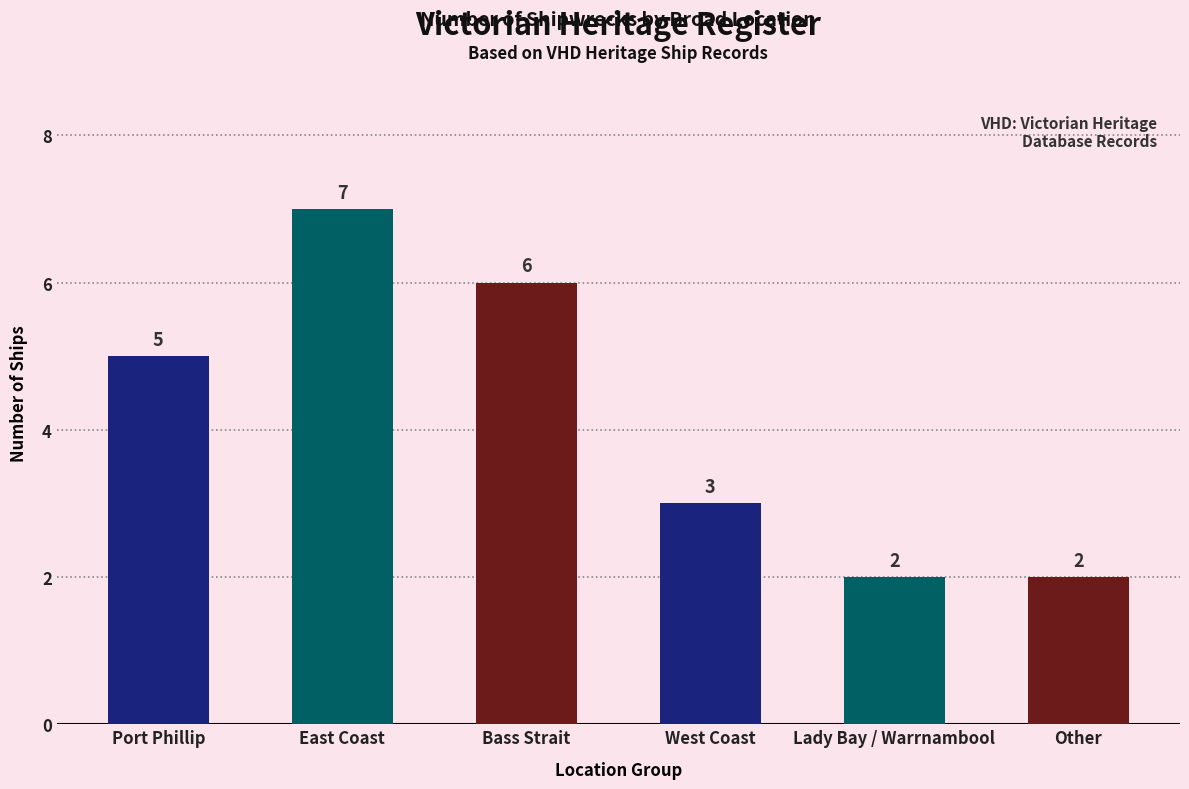

What is the average value?

4